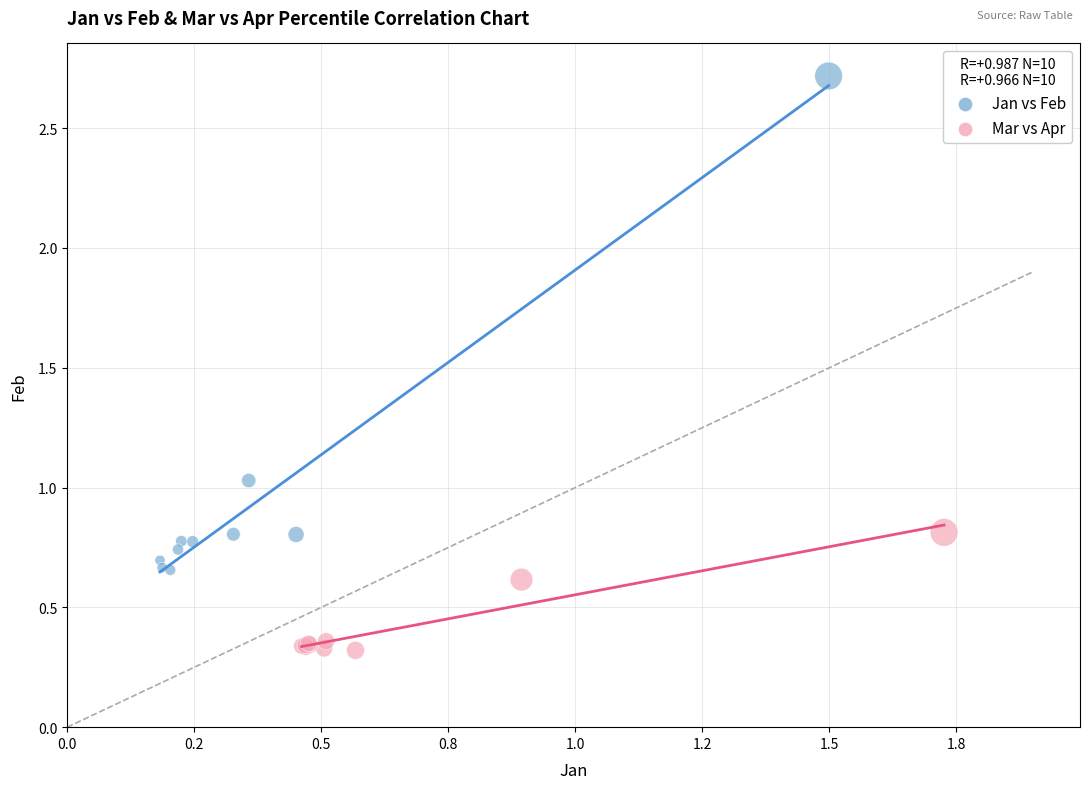

Which series has the widest spread of Y values?

Jan vs Feb